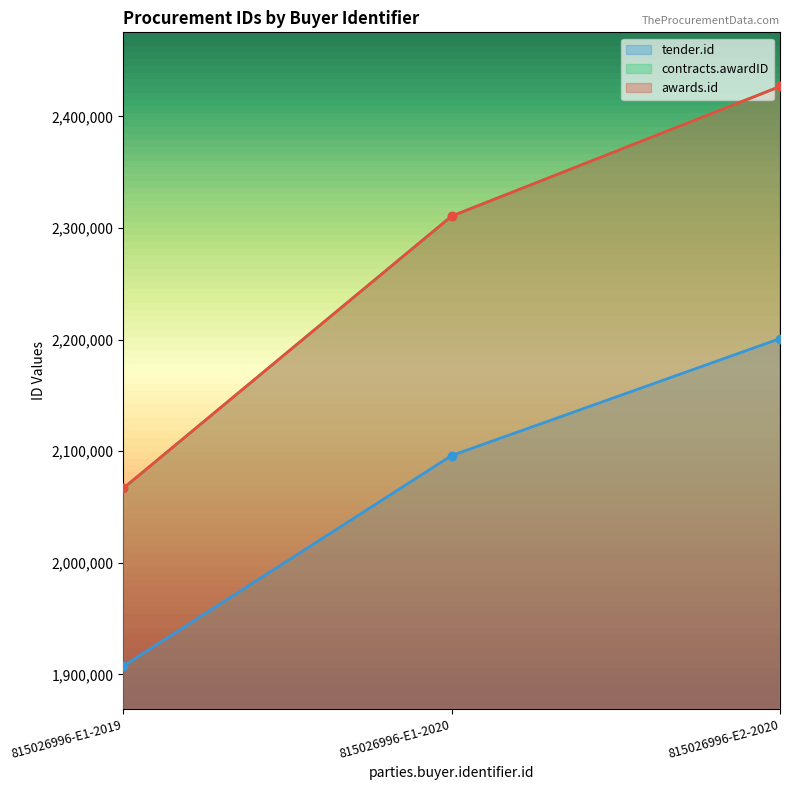

Which series has the widest spread of values?

awards.id